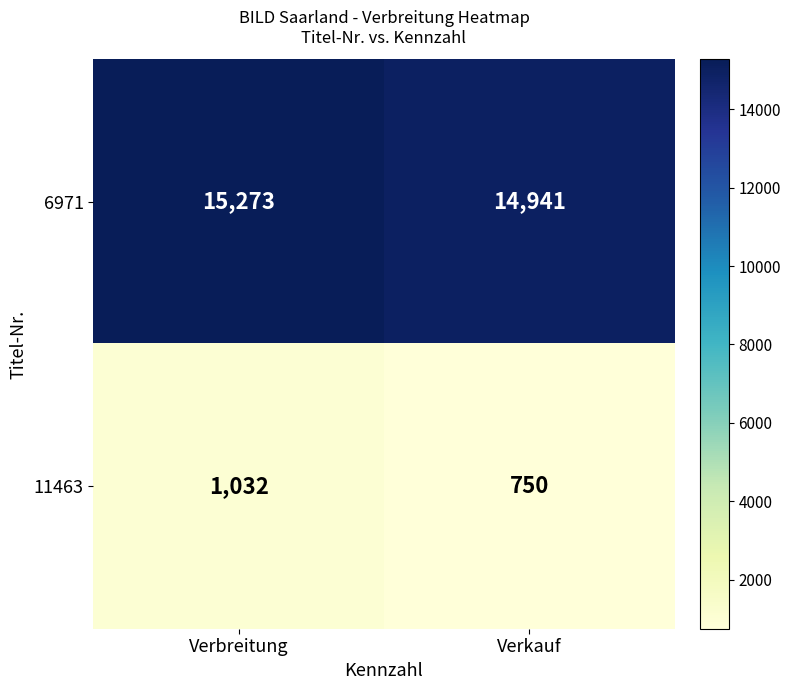

Is it true that 6971 equals 15273 at Verbreitung?

True